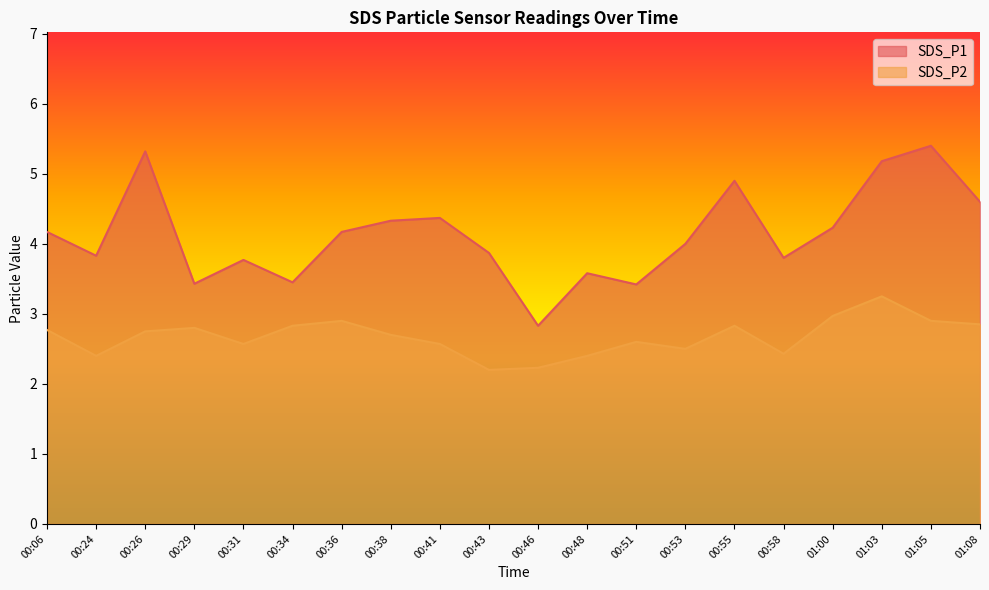

The SDS_P1 series shows 2.4 at 00:48. True or false?

False